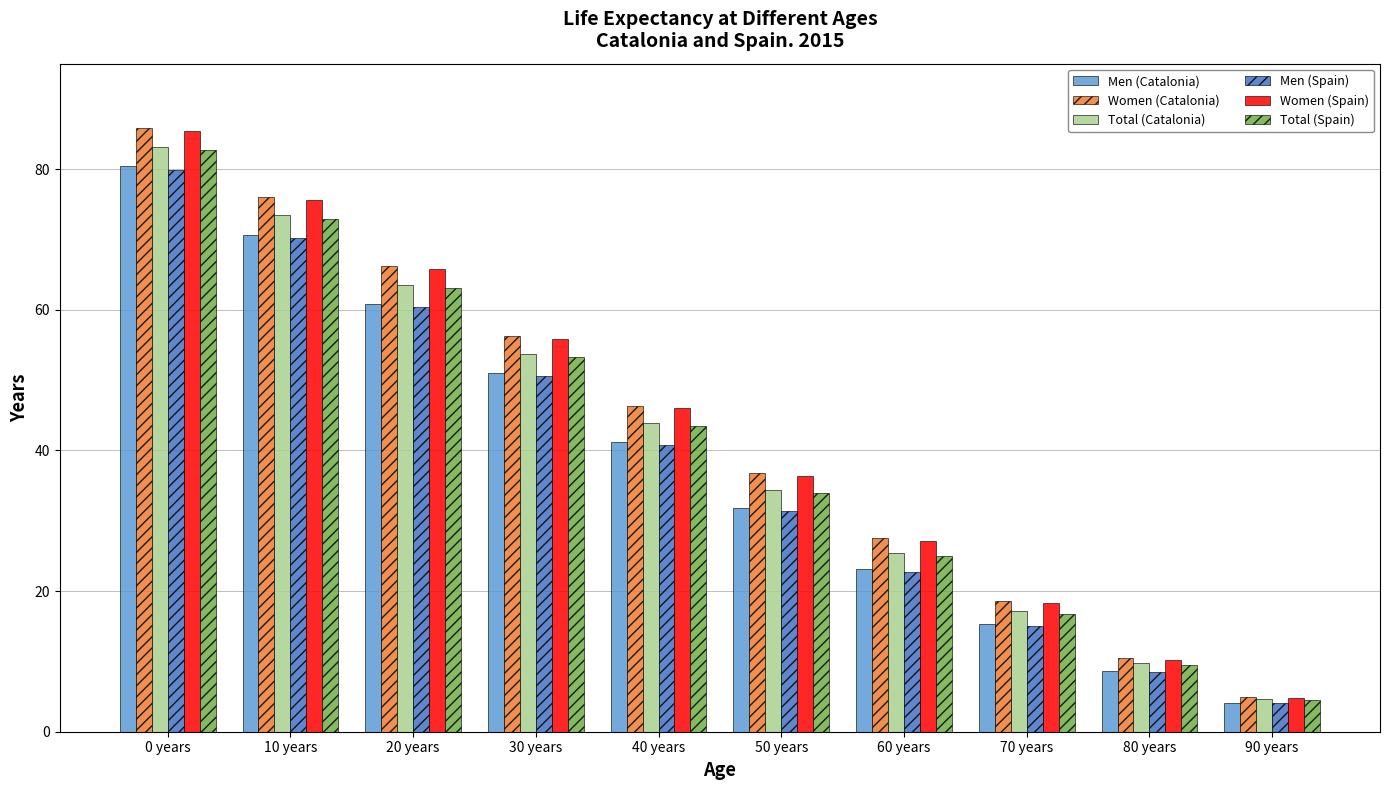

The value of Women (Catalonia) at 50 years is 36.8. True or false?

True